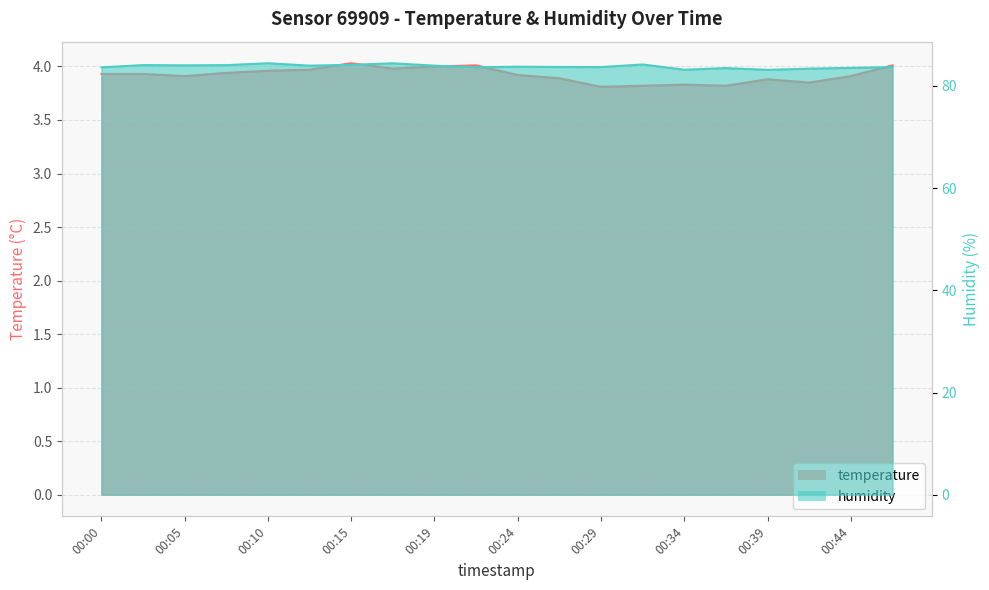

What is the value of the temperature point at the 6th from the left?

4.0